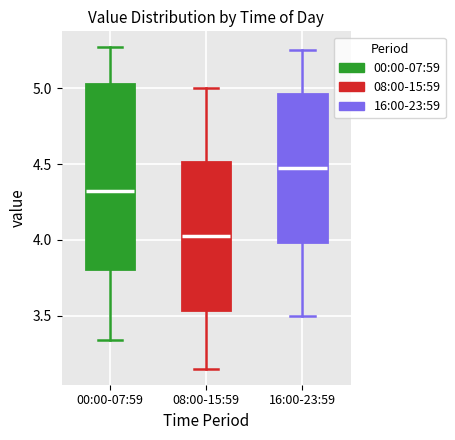

Reading left to right, read every box against the y-axis: the position of its median line, the range the box covers, and the ends of its whiskers. The values are not printed on the chart, so give them approximately, as read against the axis.

00:00-07:59: median 4.35, box 3.80 to 5.05, whiskers 3.35 to 5.25
08:00-15:59: median 4.05, box 3.55 to 4.50, whiskers 3.15 to 5.00
16:00-23:59: median 4.50, box 4.00 to 4.95, whiskers 3.50 to 5.25